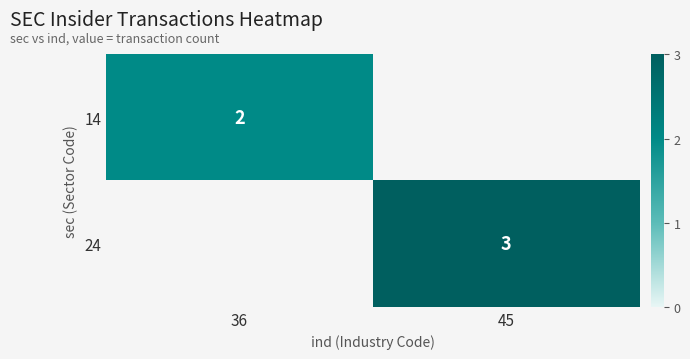

Between 36 and 45, which is larger?

45